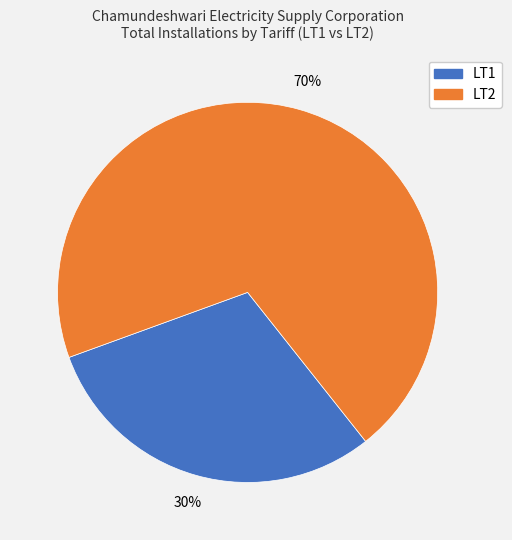

To the nearest percent, what is the average slice percentage?

50%